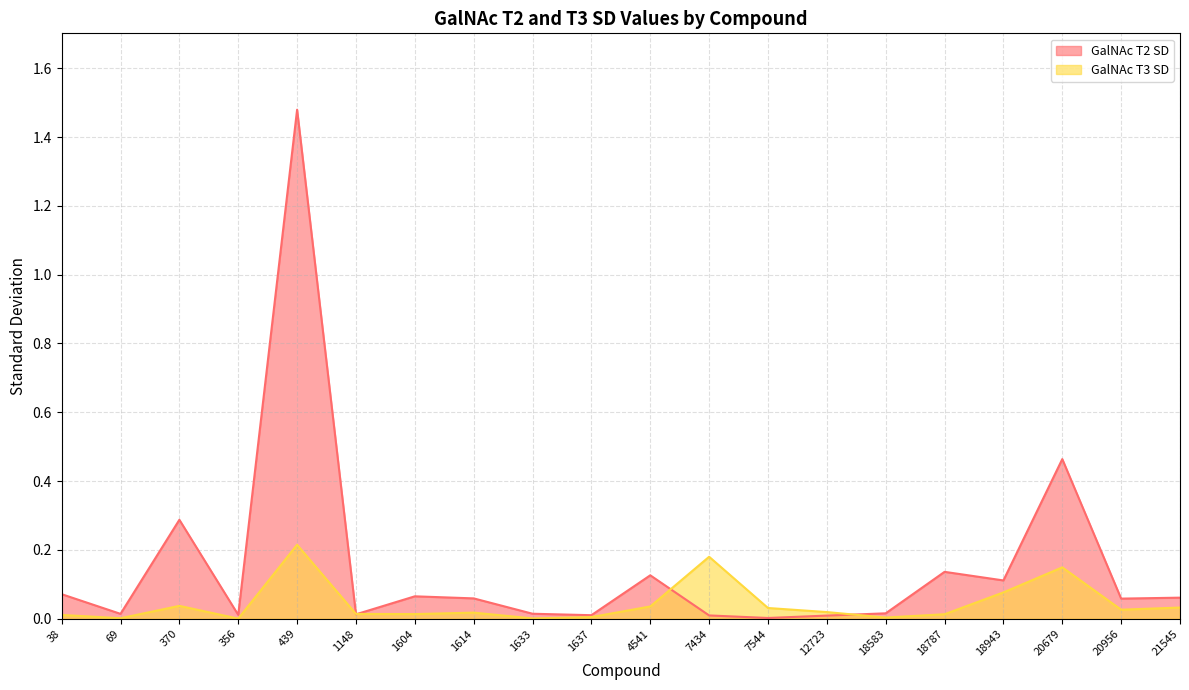

After their last crossing, which series has the higher values: GalNAc T3 SD or GalNAc T2 SD?

GalNAc T2 SD